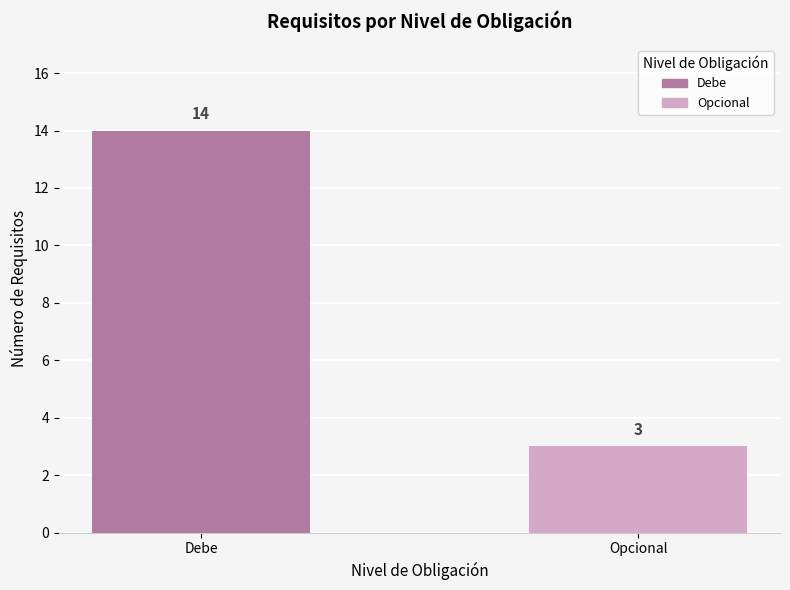

List the labels in order of value, largest first.

Debe, Opcional